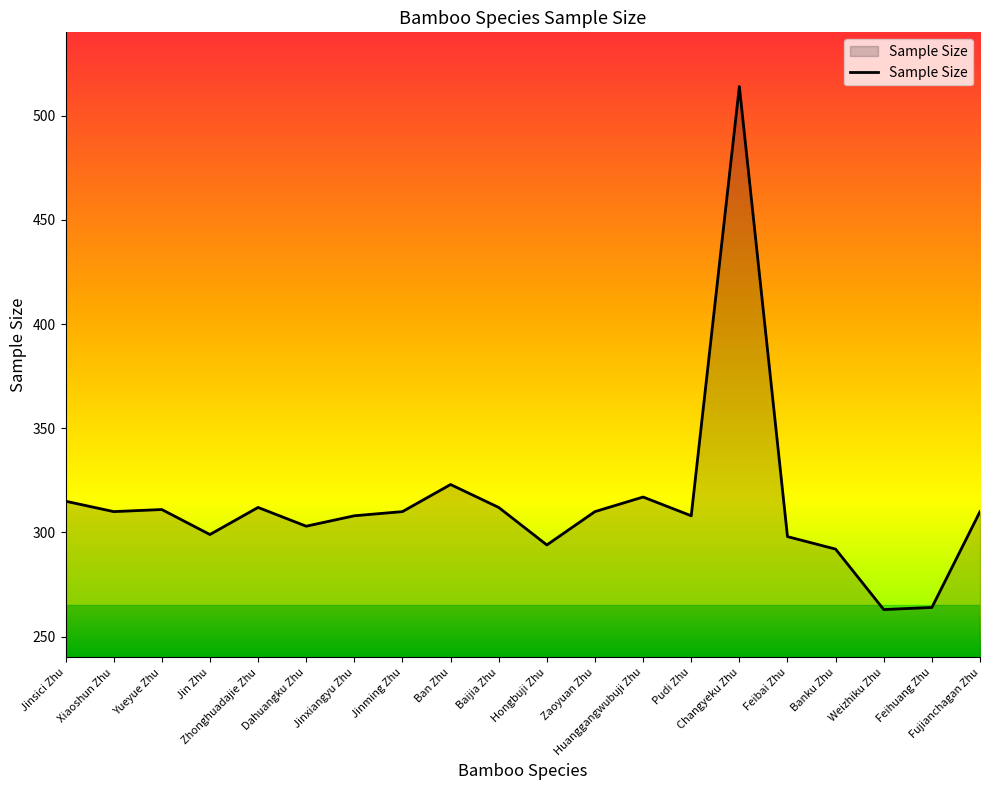

What is the smallest value displayed?

263